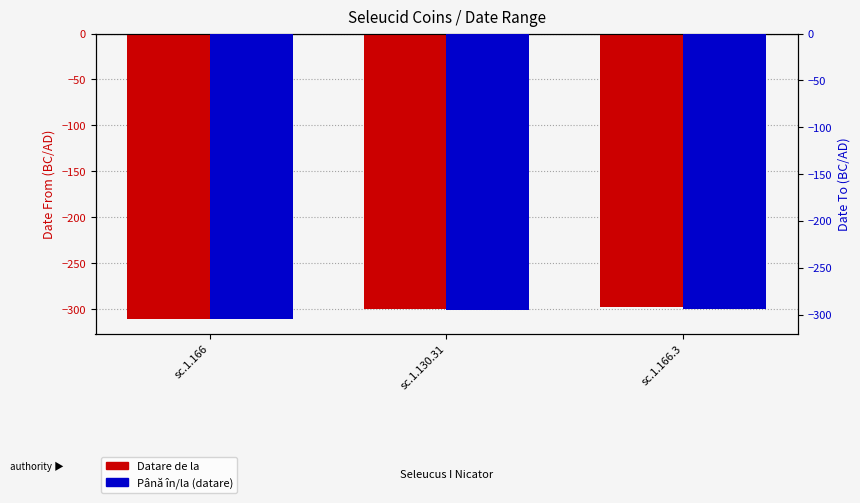

List the series in order of their peak value, highest first.

Până în/la (datare), Datare de la